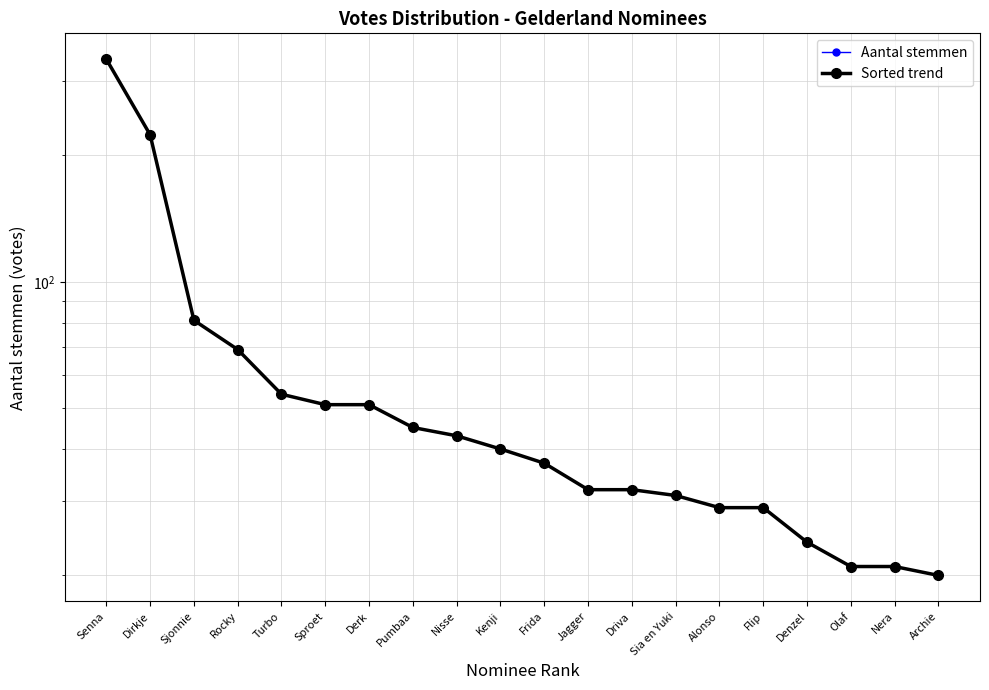

Reading left to right, what are all the values shown in this chart?

Aantal stemmen: 339	224	81	69	54	51	51	45	43	40	37	32	32	31	29	29	24	21	21	20
Sorted trend: 339	224	81	69	54	51	51	45	43	40	37	32	32	31	29	29	24	21	21	20